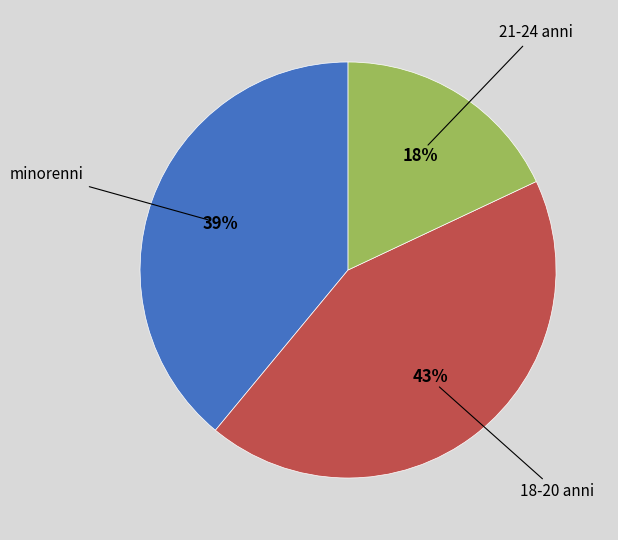

Is there any slice that represents more than half of the pie?

No